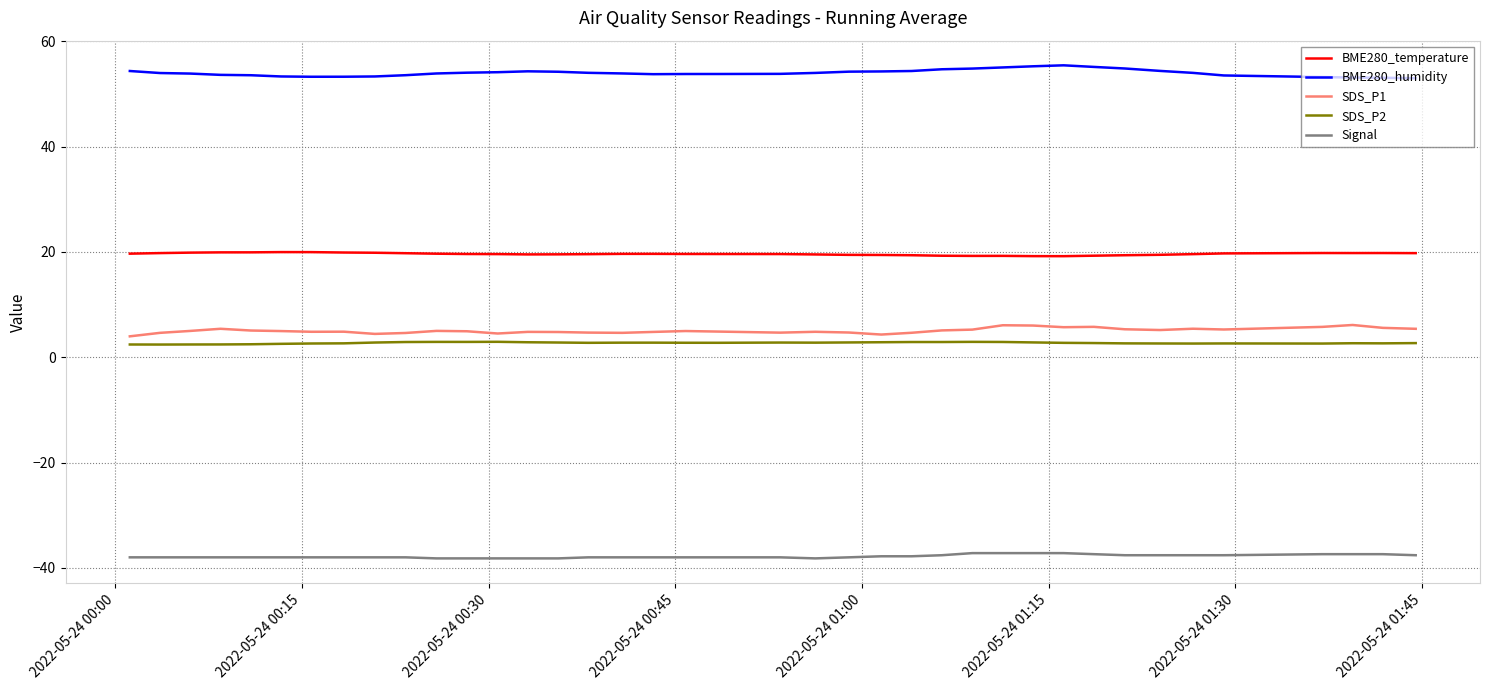

True or false: BME280_temperature and SDS_P1 cross at least once.

False